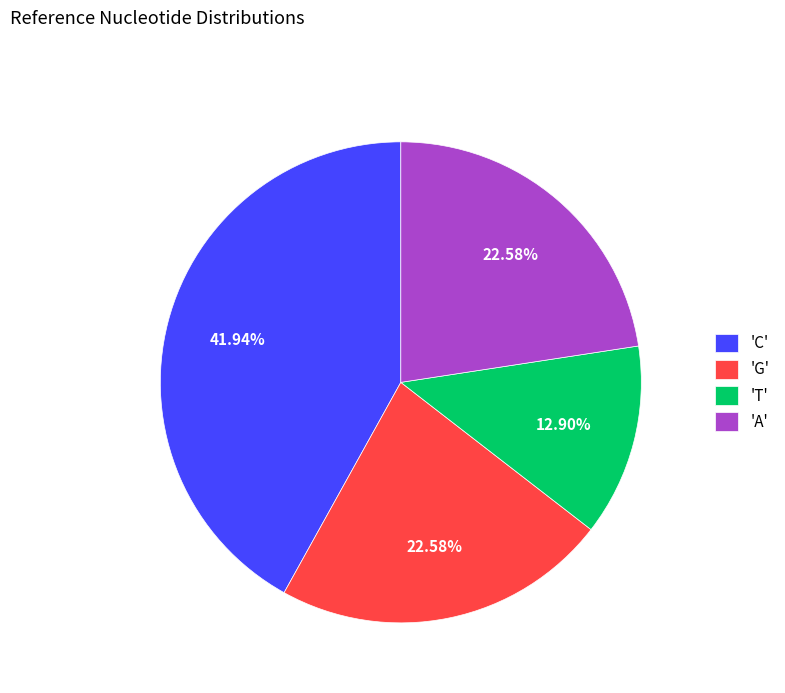

Does 'C' represent more than half of the total?

No